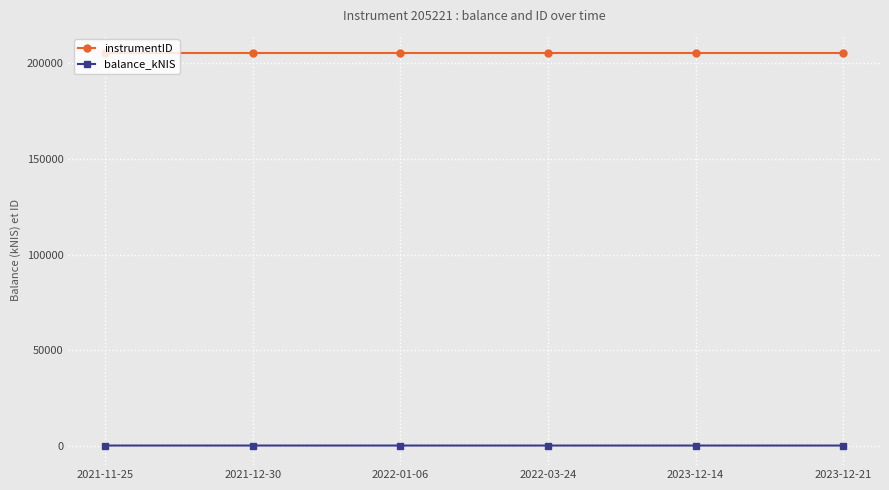

What is the label of the 6th point from the left?

2023-12-21